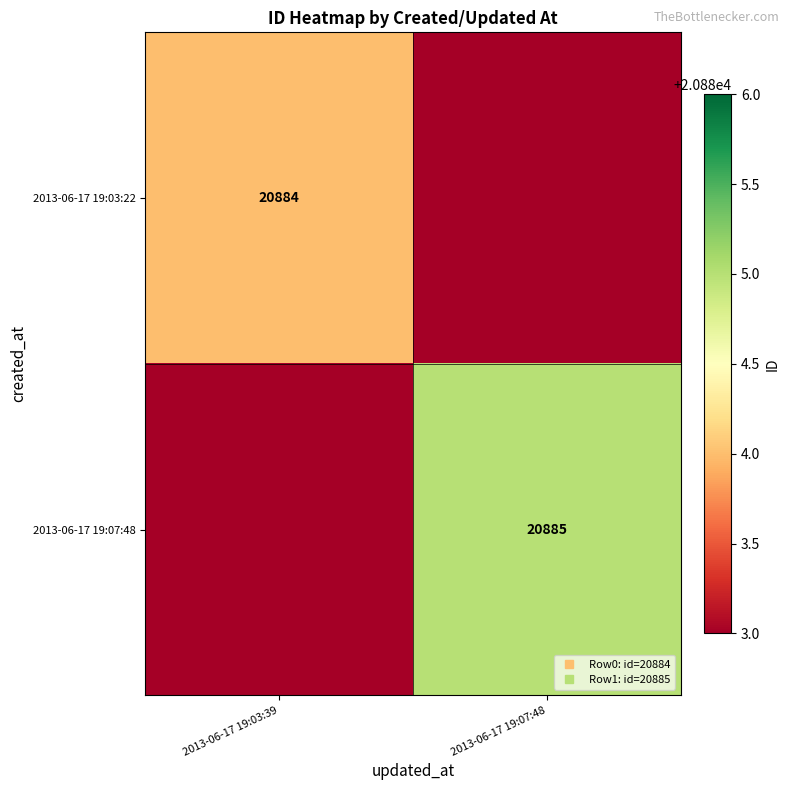

What is the average value of the 2013-06-17 19:03:22 series?

20884